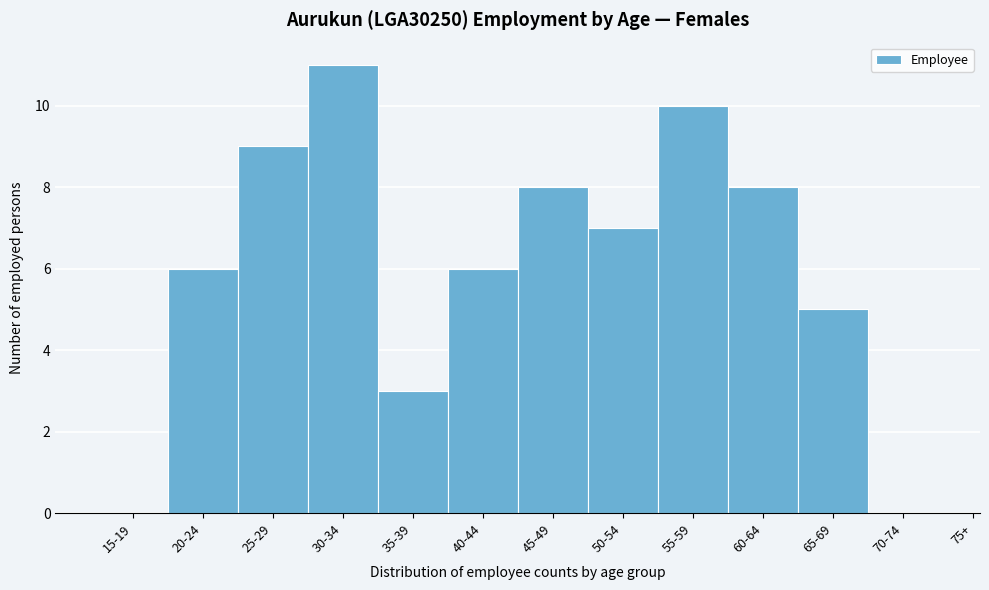

Reading right to left, extract all data points from this chart.

70-74=0	65-69=5	60-64=8	55-59=10	50-54=7	45-49=8	40-44=6	35-39=3	30-34=11	25-29=9	20-24=6	15-19=0